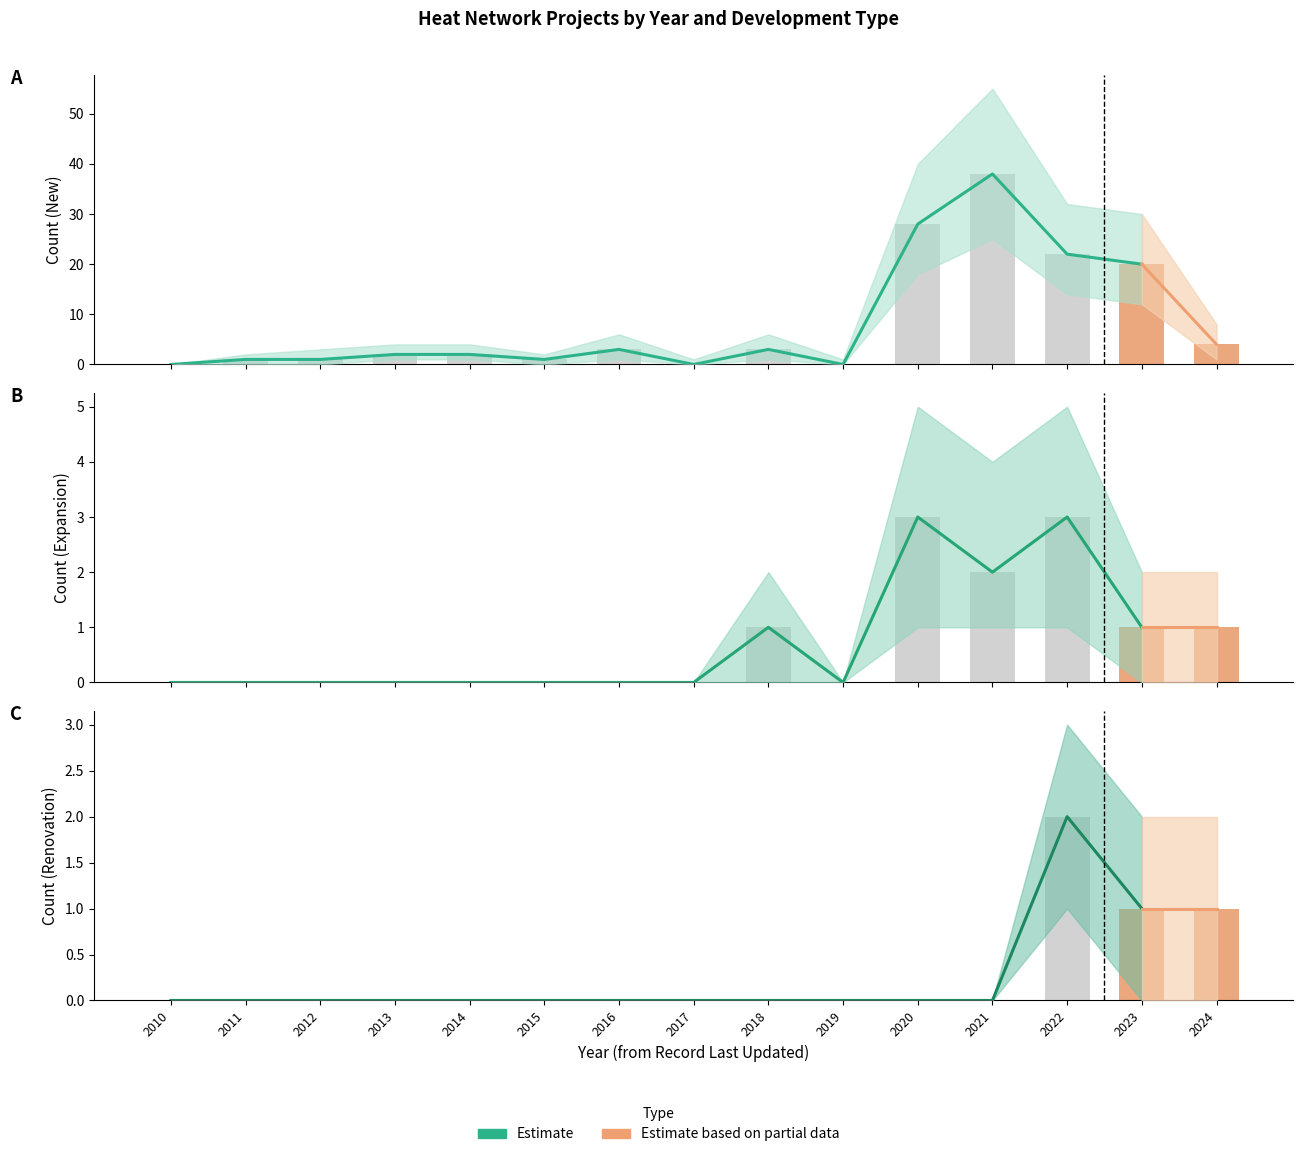

What is the sum of all Count (Renovation) values?

4